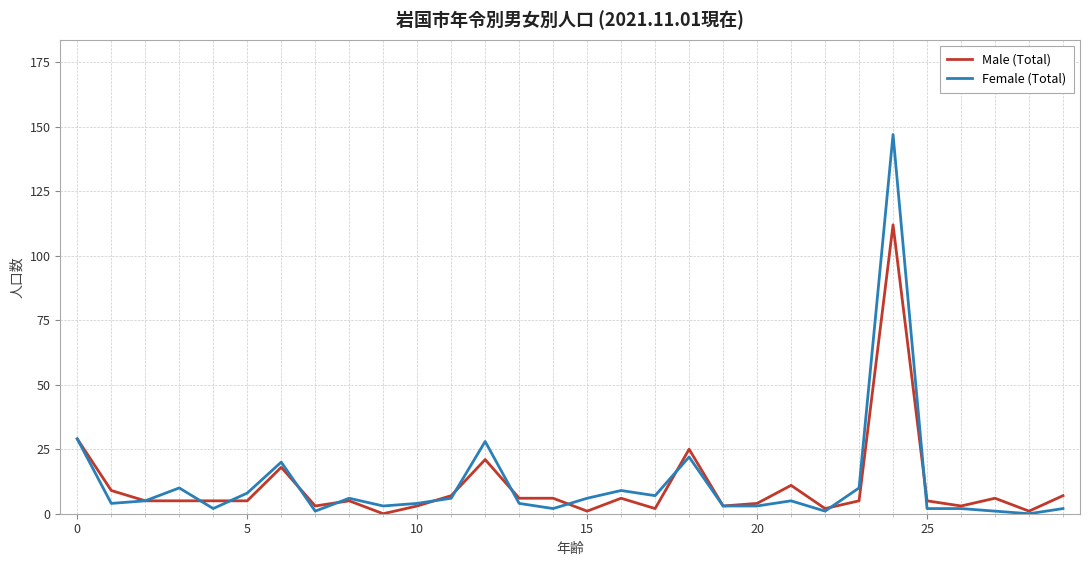

Which series has the widest spread of values?

Female (Total)